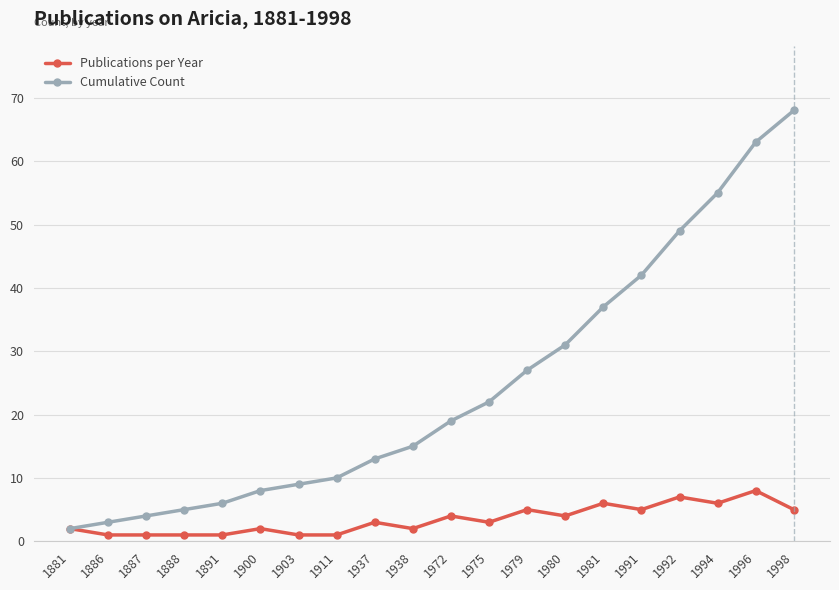

Which series has the widest spread of values?

Cumulative Count